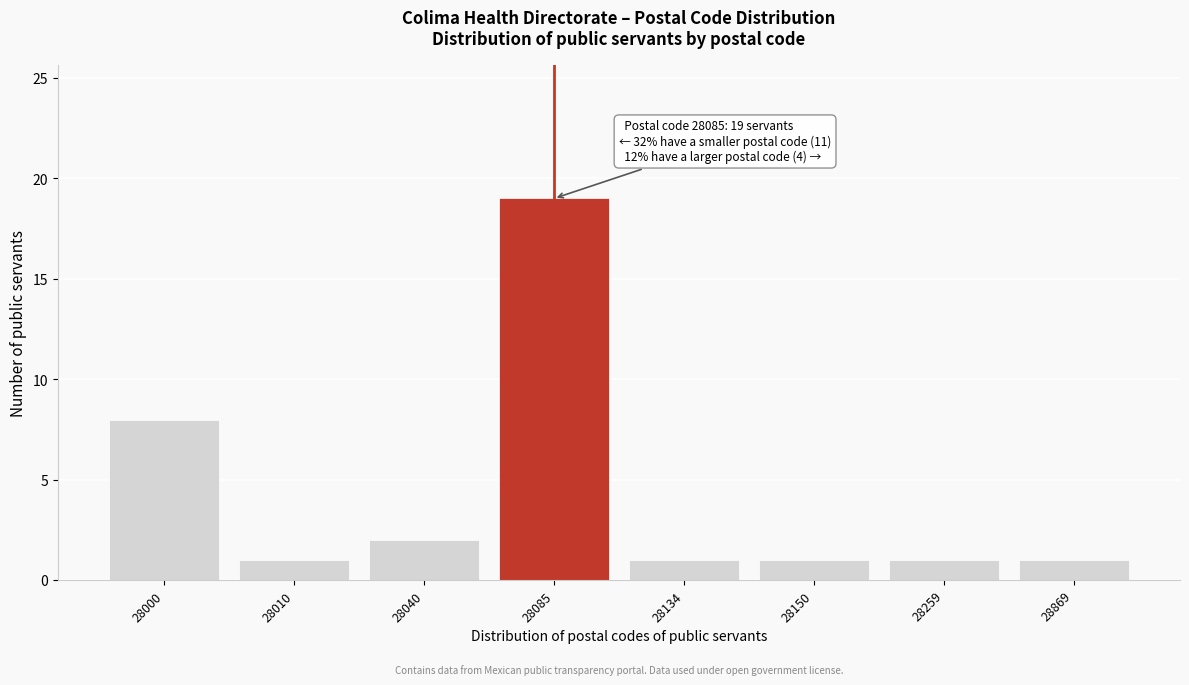

Reading right to left, extract all data points from this chart.

1	1	1	1	19	2	1	8